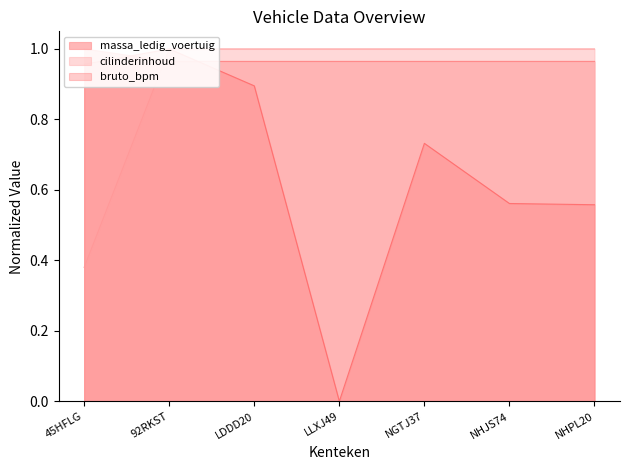

Rank the categories by bruto_bpm value from highest to lowest.

92RKST, 45HFLG, LDDD20, NGTJ37, NHJS74, NHPL20, LLXJ49